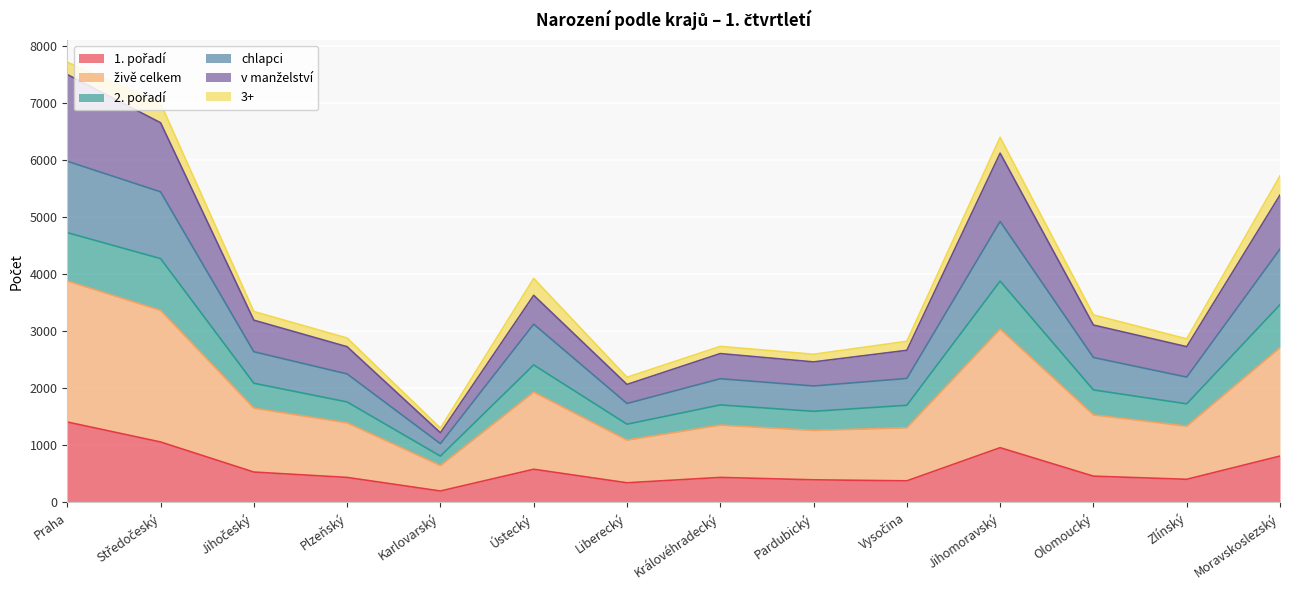

Does the chart display data point markers on the line(s)?

No